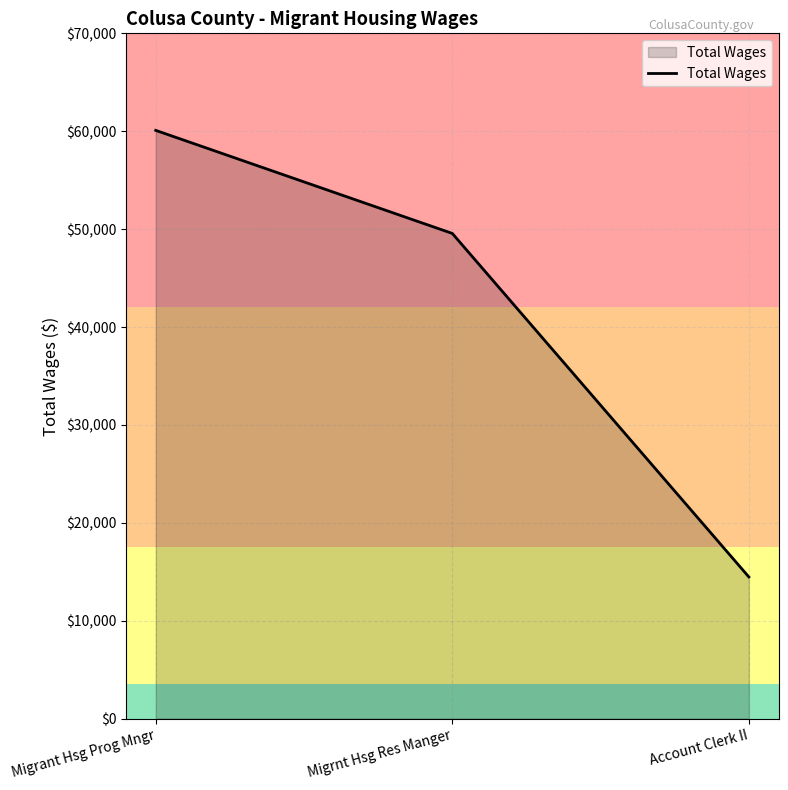

Between Migrnt Hsg Res Manger and Migrant Hsg Prog Mngr, which is larger?

Migrant Hsg Prog Mngr